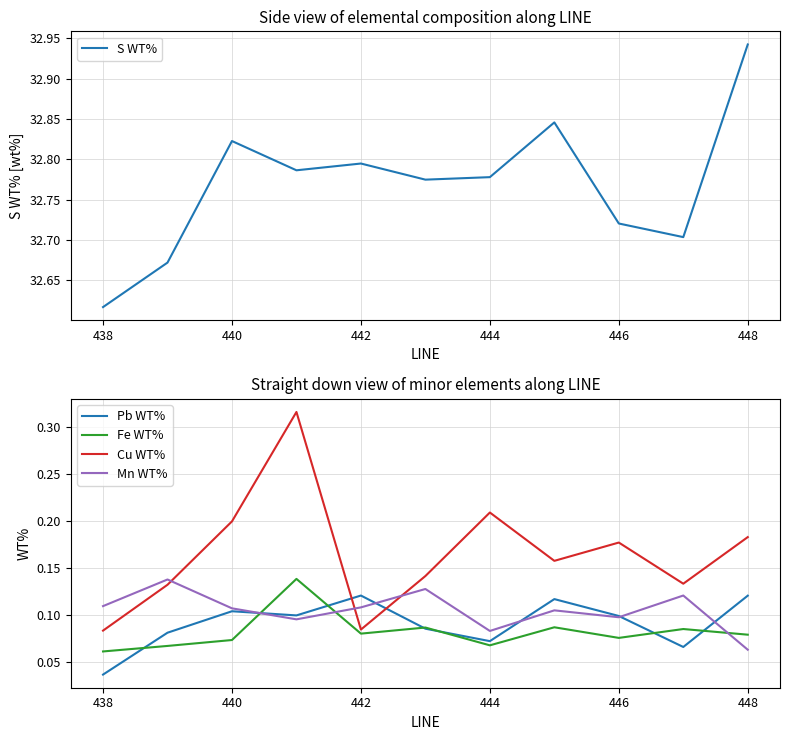

Rank the series by their maximum value, from highest to lowest.

S WT%, Cu WT%, Fe WT%, Mn WT%, Pb WT%